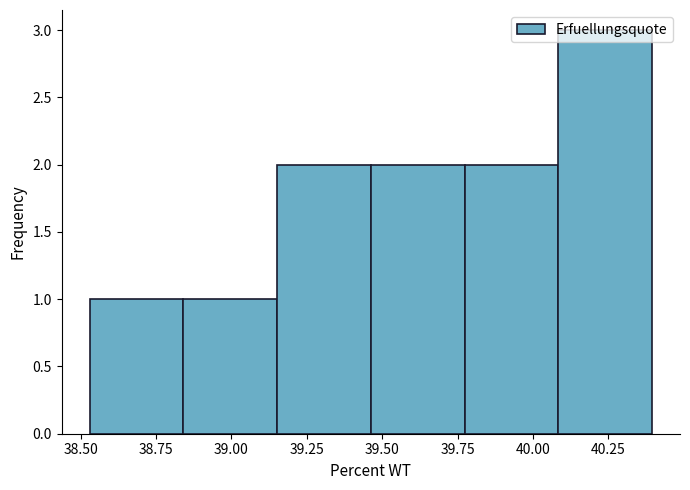

How tall is the bar that spans 38.85 to 39.15 on the x-axis? Neither the bar edges nor the heights are printed on the chart, so give them approximately, as read against the axes.

1